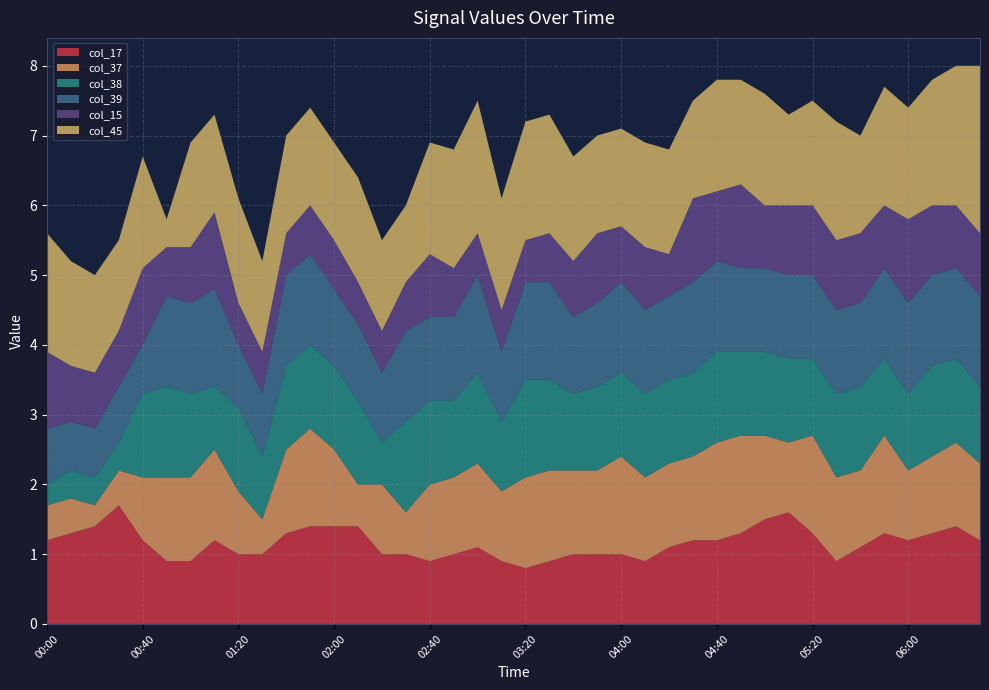

Reading right to left, extract all data points from this chart.

col_17: 06:30=1.2	06:20=1.4	06:10=1.3	06:00=1.2	05:50=1.3	05:40=1.1	05:30=0.9	05:20=1.3	05:10=1.6	05:00=1.5	04:50=1.3	04:40=1.2	04:30=1.2	04:20=1.1	04:10=0.9	04:00=1.0	03:50=1.0	03:40=1.0	03:30=0.9	03:20=0.8	03:10=0.9	03:00=1.1	02:50=1.0	02:40=0.9	02:30=1.0	02:20=1.0	02:10=1.4	02:00=1.4	01:50=1.4	01:40=1.3	01:30=1.0	01:20=1.0	01:10=1.2	01:00=0.9	00:50=0.9	00:40=1.2	00:30=1.7	00:20=1.4	00:10=1.3	00:00=1.2
col_37: 06:30=1.1	06:20=1.2	06:10=1.1	06:00=1.0	05:50=1.4	05:40=1.1	05:30=1.2	05:20=1.4	05:10=1.0	05:00=1.2	04:50=1.4	04:40=1.4	04:30=1.2	04:20=1.2	04:10=1.2	04:00=1.4	03:50=1.2	03:40=1.2	03:30=1.3	03:20=1.3	03:10=1.0	03:00=1.2	02:50=1.1	02:40=1.1	02:30=0.6	02:20=1.0	02:10=0.6	02:00=1.1	01:50=1.4	01:40=1.2	01:30=0.5	01:20=0.9	01:10=1.3	01:00=1.2	00:50=1.2	00:40=0.9	00:30=0.5	00:20=0.3	00:10=0.5	00:00=0.5
col_38: 06:30=1.1	06:20=1.2	06:10=1.3	06:00=1.1	05:50=1.1	05:40=1.2	05:30=1.2	05:20=1.1	05:10=1.2	05:00=1.2	04:50=1.2	04:40=1.3	04:30=1.2	04:20=1.2	04:10=1.2	04:00=1.2	03:50=1.2	03:40=1.1	03:30=1.3	03:20=1.4	03:10=1.0	03:00=1.3	02:50=1.1	02:40=1.2	02:30=1.3	02:20=0.6	02:10=1.2	02:00=1.2	01:50=1.2	01:40=1.2	01:30=0.9	01:20=1.2	01:10=0.9	01:00=1.2	00:50=1.3	00:40=1.2	00:30=0.4	00:20=0.4	00:10=0.4	00:00=0.3
col_39: 06:30=1.3	06:20=1.3	06:10=1.3	06:00=1.3	05:50=1.3	05:40=1.2	05:30=1.2	05:20=1.2	05:10=1.2	05:00=1.2	04:50=1.2	04:40=1.3	04:30=1.3	04:20=1.2	04:10=1.2	04:00=1.3	03:50=1.2	03:40=1.1	03:30=1.4	03:20=1.4	03:10=1.0	03:00=1.4	02:50=1.2	02:40=1.2	02:30=1.3	02:20=1.0	02:10=1.1	02:00=1.1	01:50=1.3	01:40=1.3	01:30=0.9	01:20=0.9	01:10=1.4	01:00=1.3	00:50=1.3	00:40=0.7	00:30=0.8	00:20=0.7	00:10=0.7	00:00=0.8
col_15: 06:30=0.9	06:20=0.9	06:10=1.0	06:00=1.2	05:50=0.9	05:40=1.0	05:30=1.0	05:20=1.0	05:10=1.0	05:00=0.9	04:50=1.2	04:40=1.0	04:30=1.2	04:20=0.6	04:10=0.9	04:00=0.8	03:50=1.0	03:40=0.8	03:30=0.7	03:20=0.6	03:10=0.6	03:00=0.6	02:50=0.7	02:40=0.9	02:30=0.7	02:20=0.6	02:10=0.6	02:00=0.7	01:50=0.7	01:40=0.6	01:30=0.6	01:20=0.6	01:10=1.1	01:00=0.8	00:50=0.7	00:40=1.1	00:30=0.8	00:20=0.8	00:10=0.8	00:00=1.1
col_45: 06:30=2.4	06:20=2.0	06:10=1.8	06:00=1.6	05:50=1.7	05:40=1.4	05:30=1.7	05:20=1.5	05:10=1.3	05:00=1.6	04:50=1.5	04:40=1.6	04:30=1.4	04:20=1.5	04:10=1.5	04:00=1.4	03:50=1.4	03:40=1.5	03:30=1.7	03:20=1.7	03:10=1.6	03:00=1.9	02:50=1.7	02:40=1.6	02:30=1.1	02:20=1.3	02:10=1.5	02:00=1.4	01:50=1.4	01:40=1.4	01:30=1.3	01:20=1.5	01:10=1.4	01:00=1.5	00:50=0.4	00:40=1.6	00:30=1.3	00:20=1.4	00:10=1.5	00:00=1.7